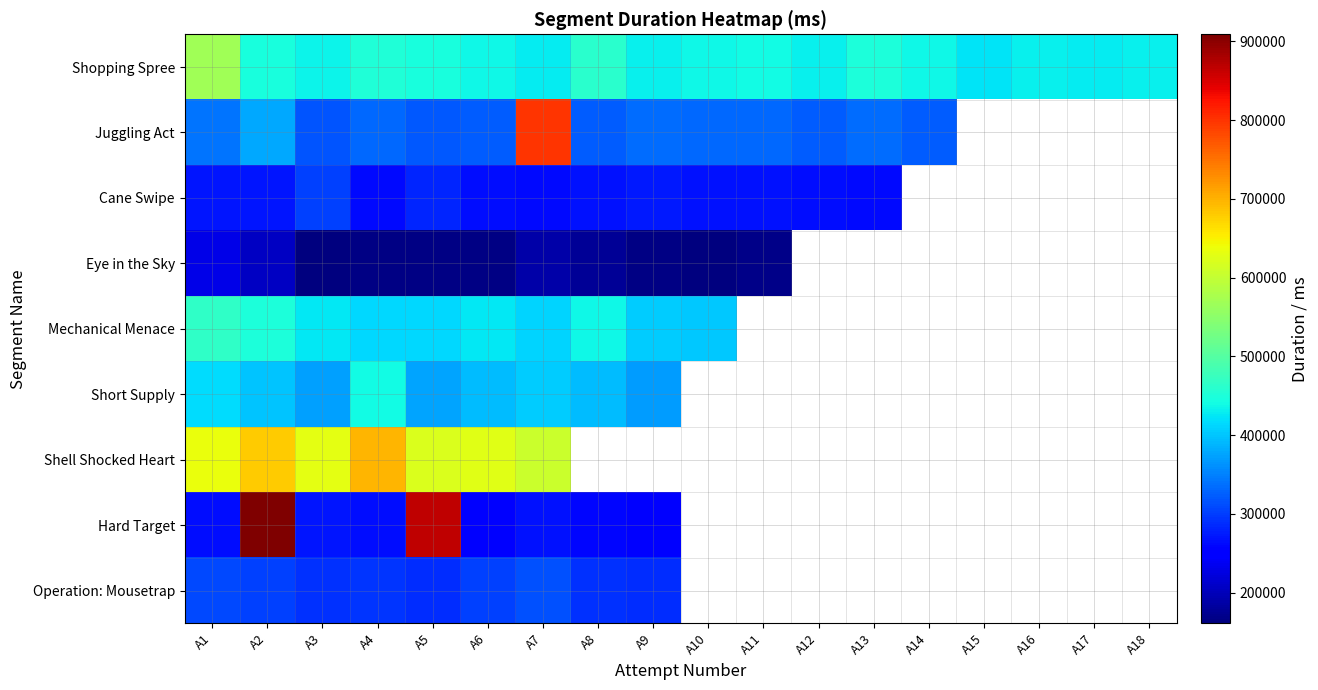

What is the minimum value for Cane Swipe?

261742.0